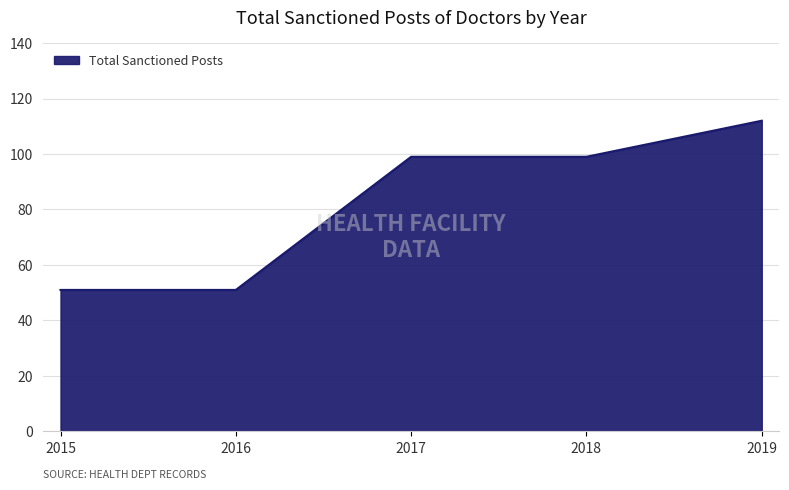

What is the difference between the maximum and minimum values?

61